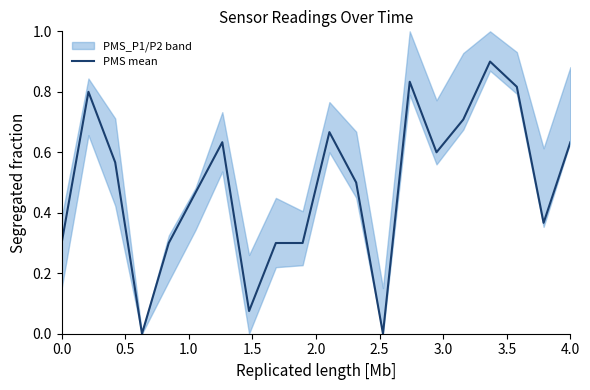

Is it true that PMS mean equals 0.4 at 4.0?

False